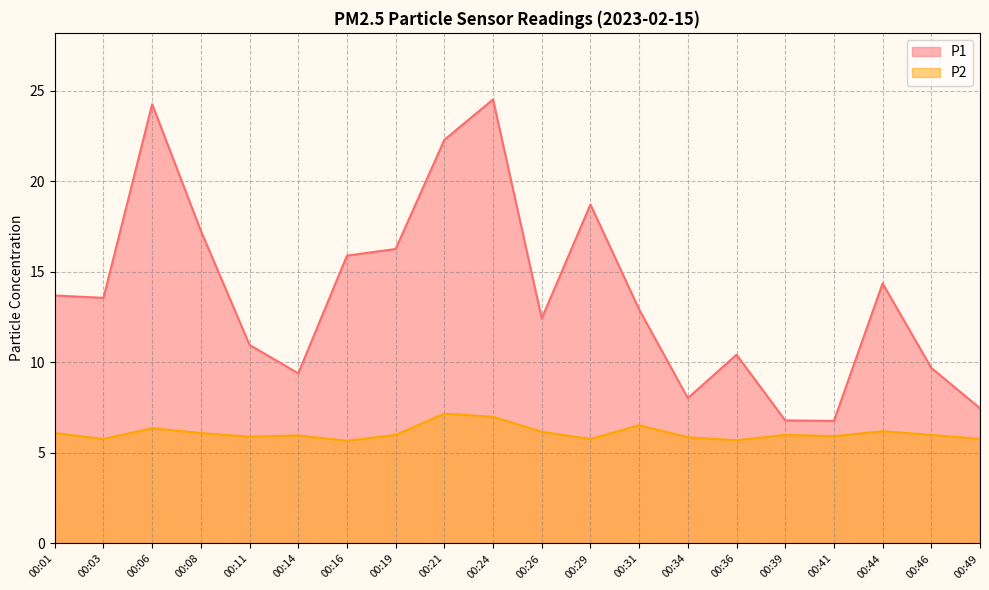

At which category does P1 reach its first local valley?

00:03